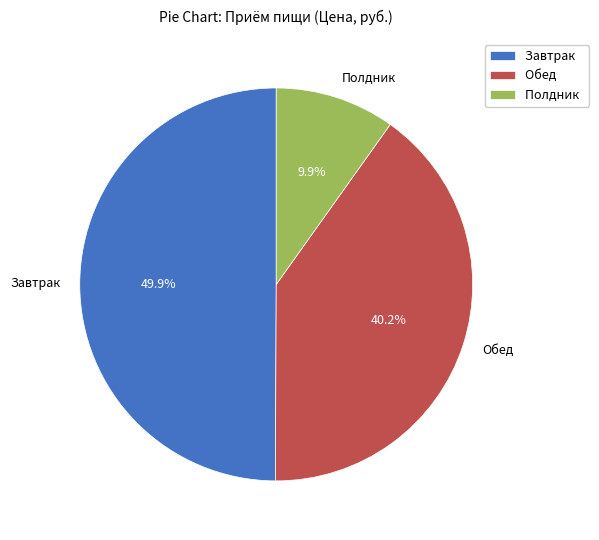

Is Полдник the majority of the pie?

No